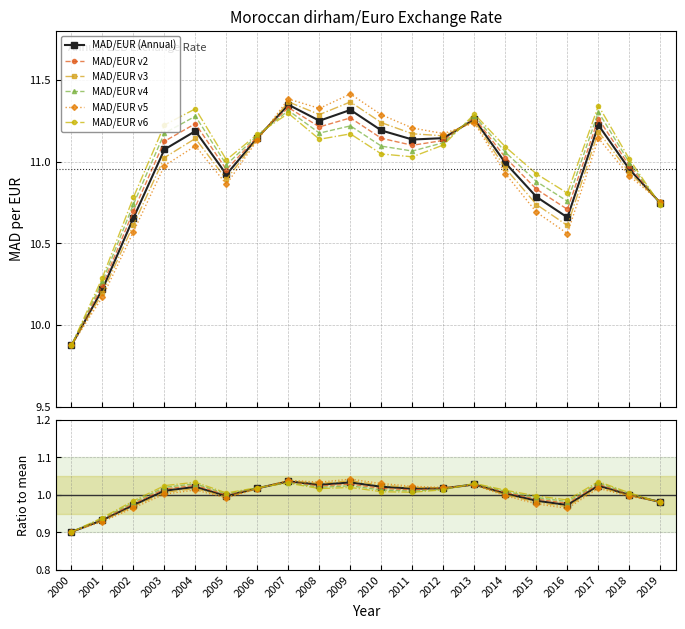

Where is the first local maximum?

2004